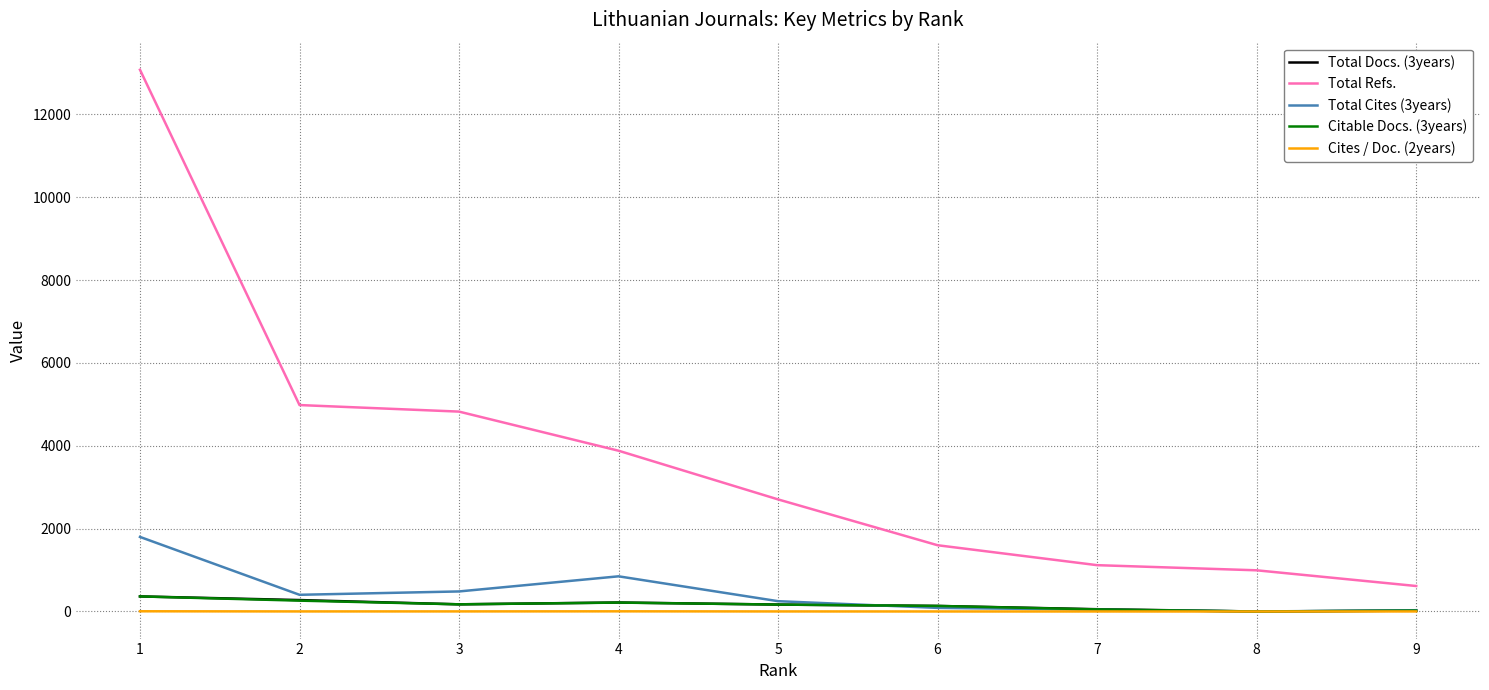

What is the maximum value shown in the chart?

13074.0